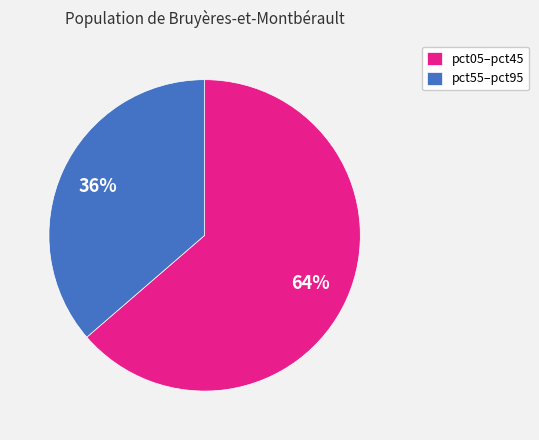

To the nearest percent, what is the average slice percentage?

50%